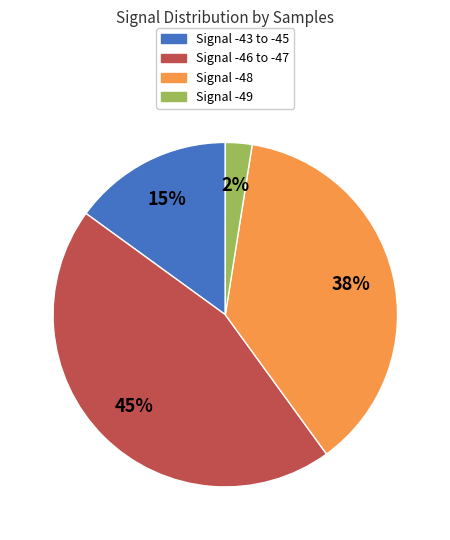

Is there any slice that represents more than half of the pie?

No